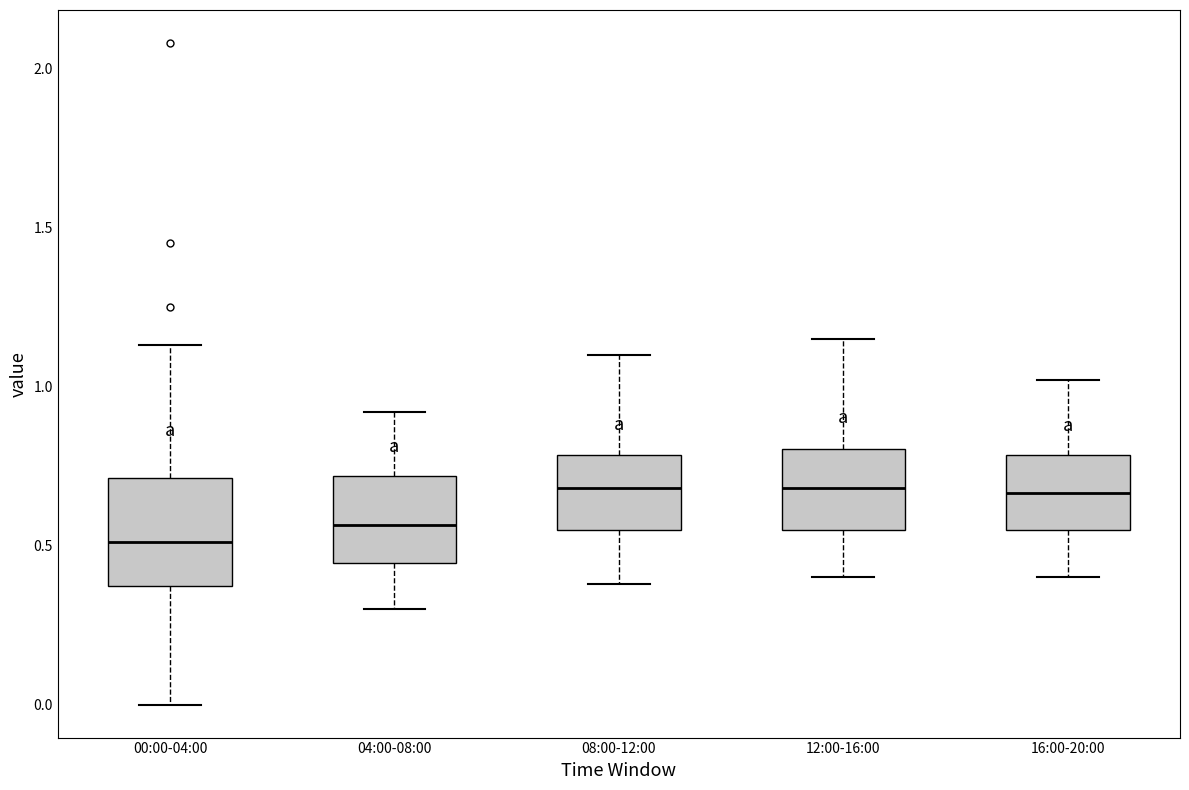

Which box's median line is the lowest?

00:00-04:00